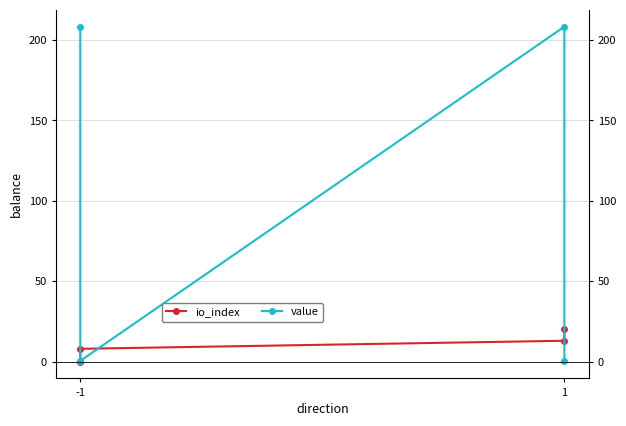

How many series are shown in this chart?

2